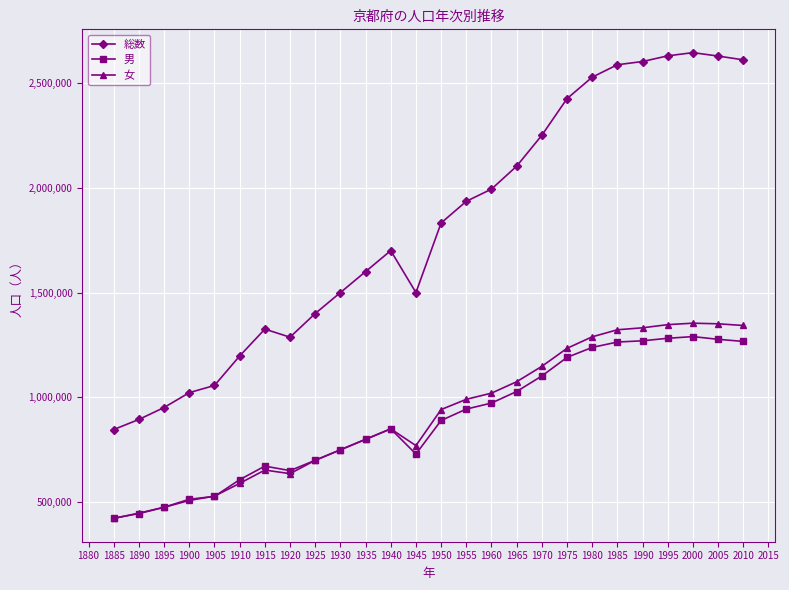

Which series has the largest range (max minus min)?

総数